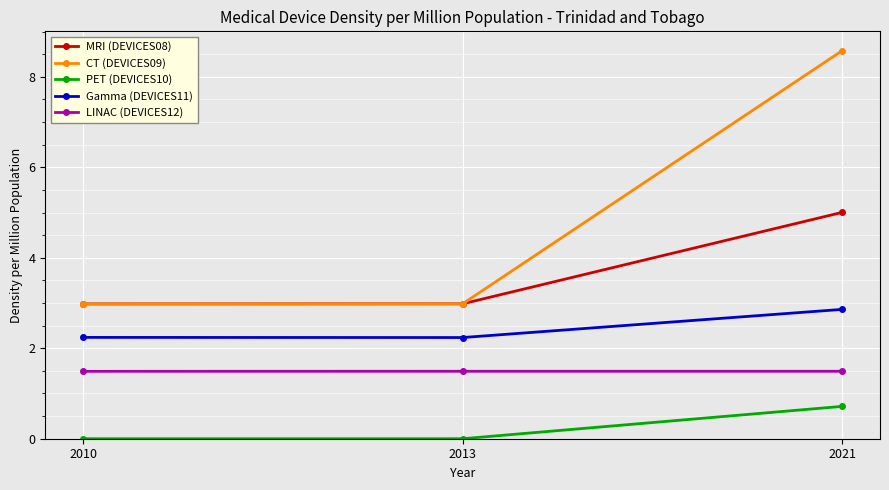

What is the total value across all series at 2013?

9.7